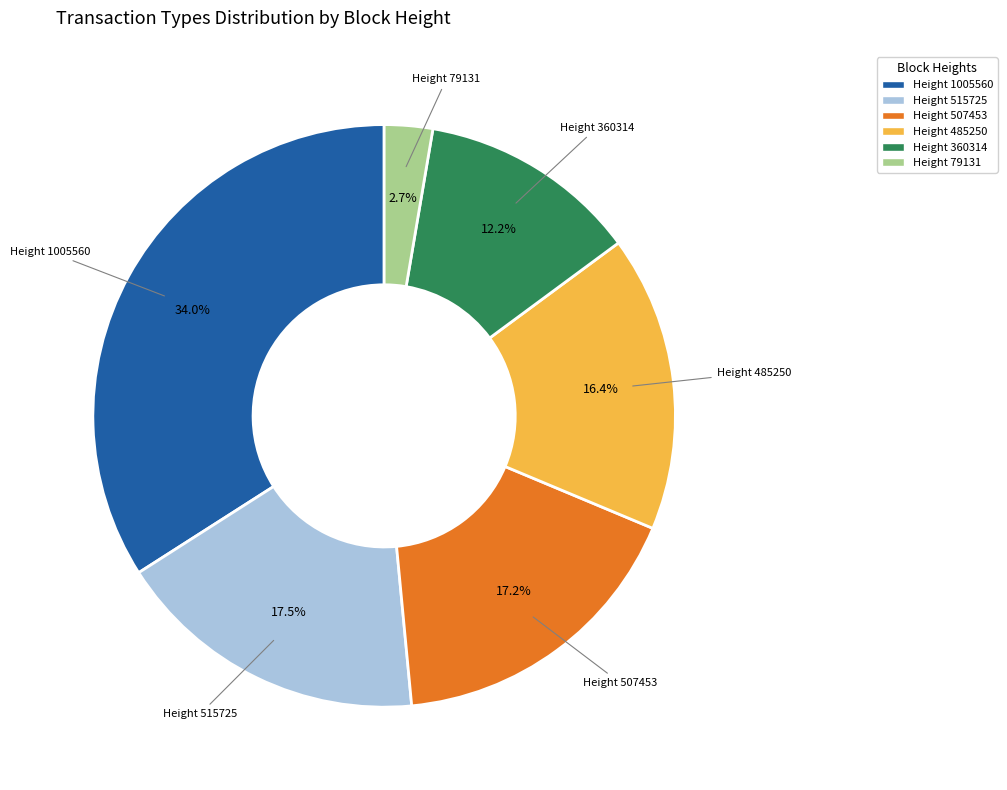

Is there a majority slice in this chart?

No